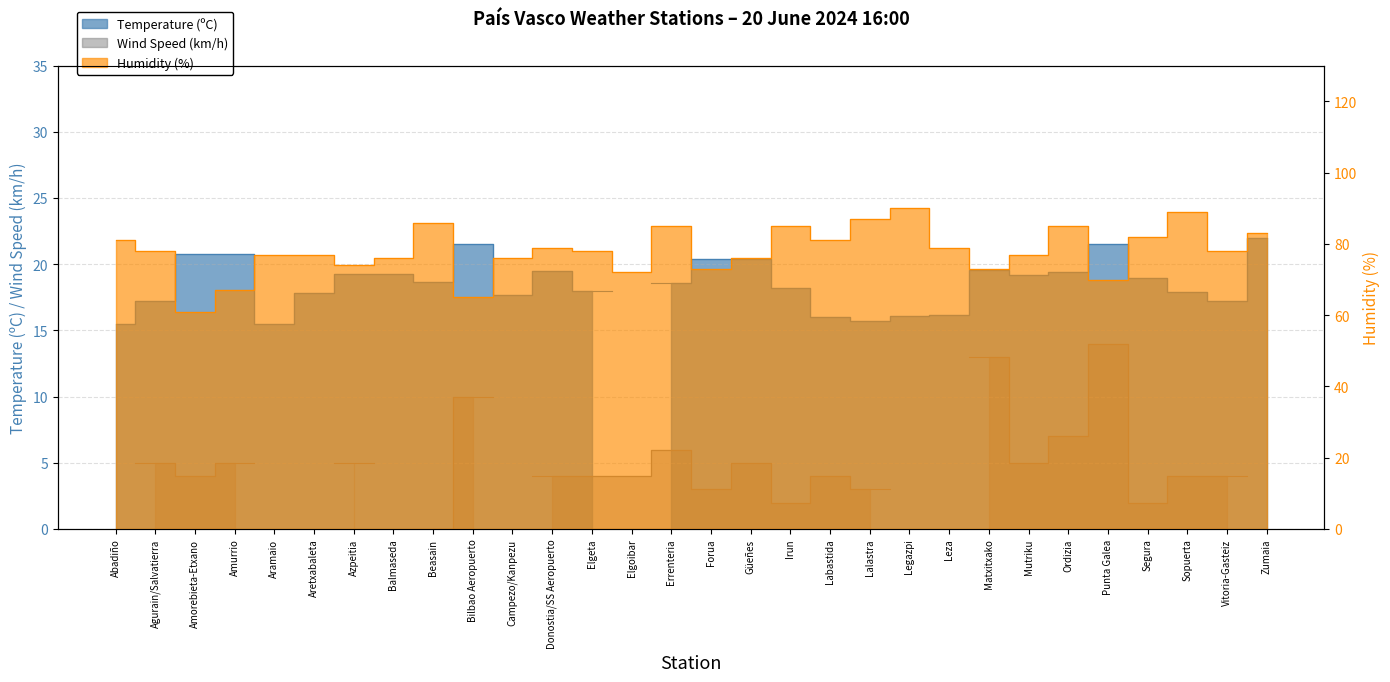

What is the change in value from Legazpi to Sopuerta?

-1